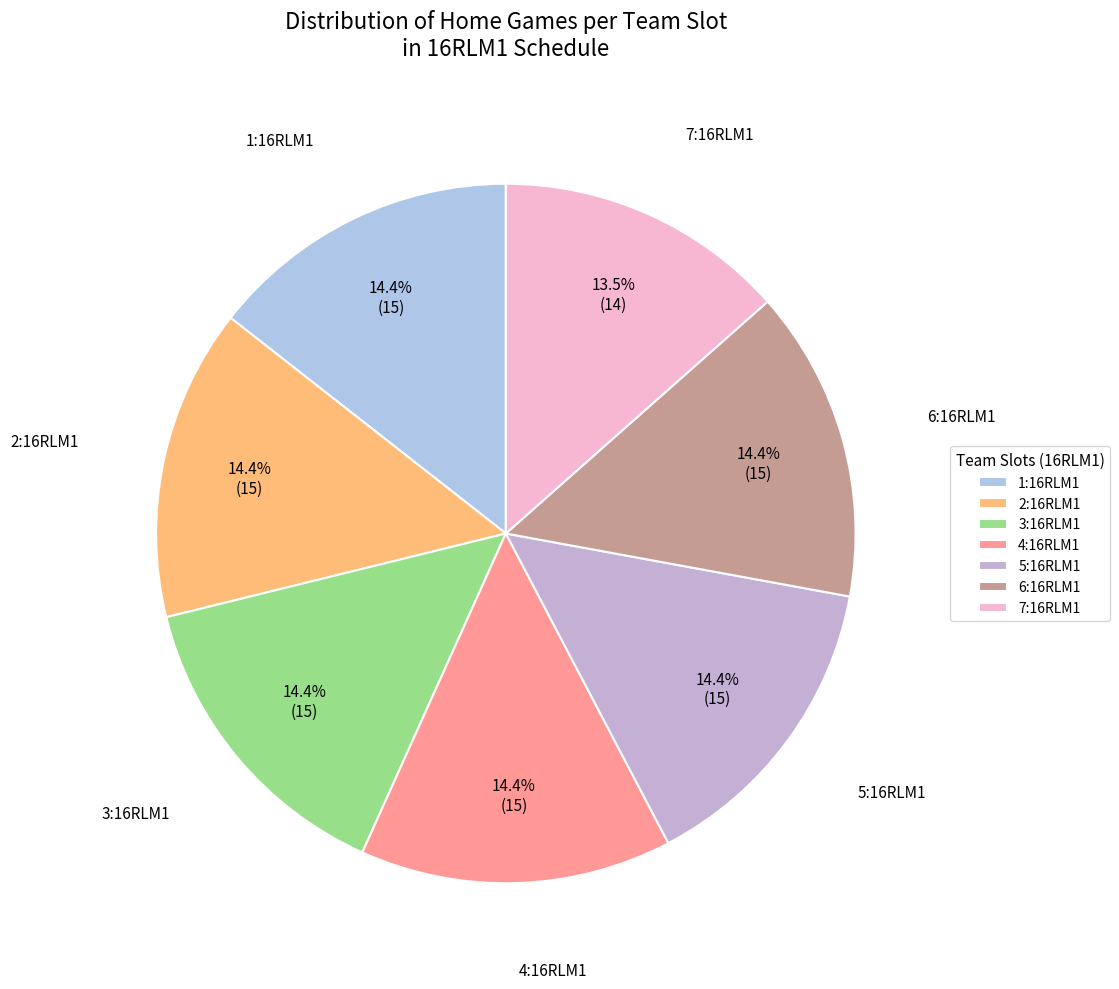

To the nearest percent, what is the difference between the largest and smallest slice percentages?

1%